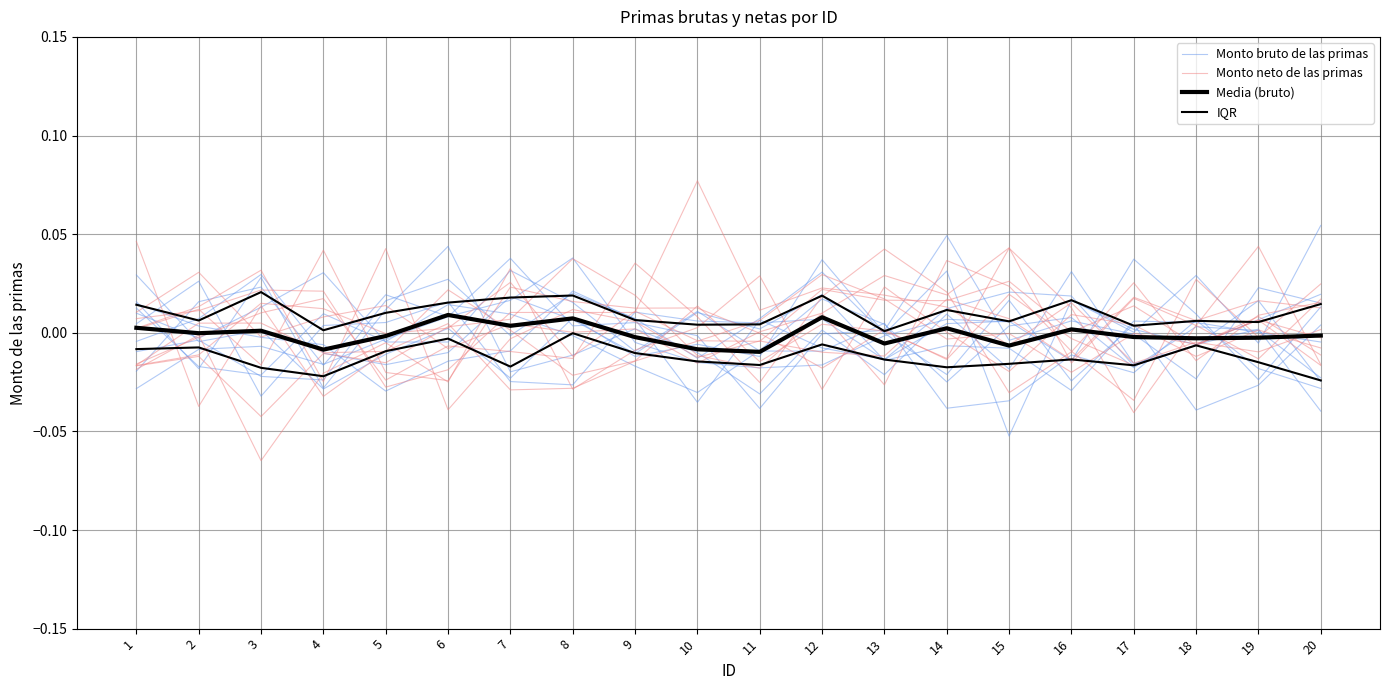

Is it true that Monto neto de las primas equals 0.0 at 16?

False